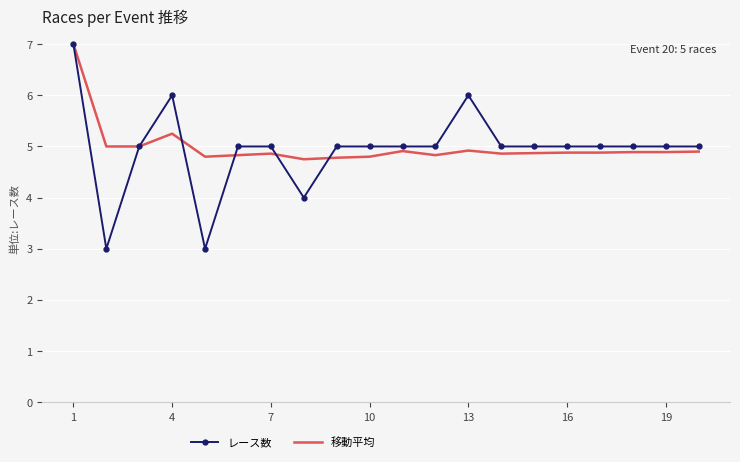

What is the difference between the second highest and minimum values in the レース数 series?

3.0